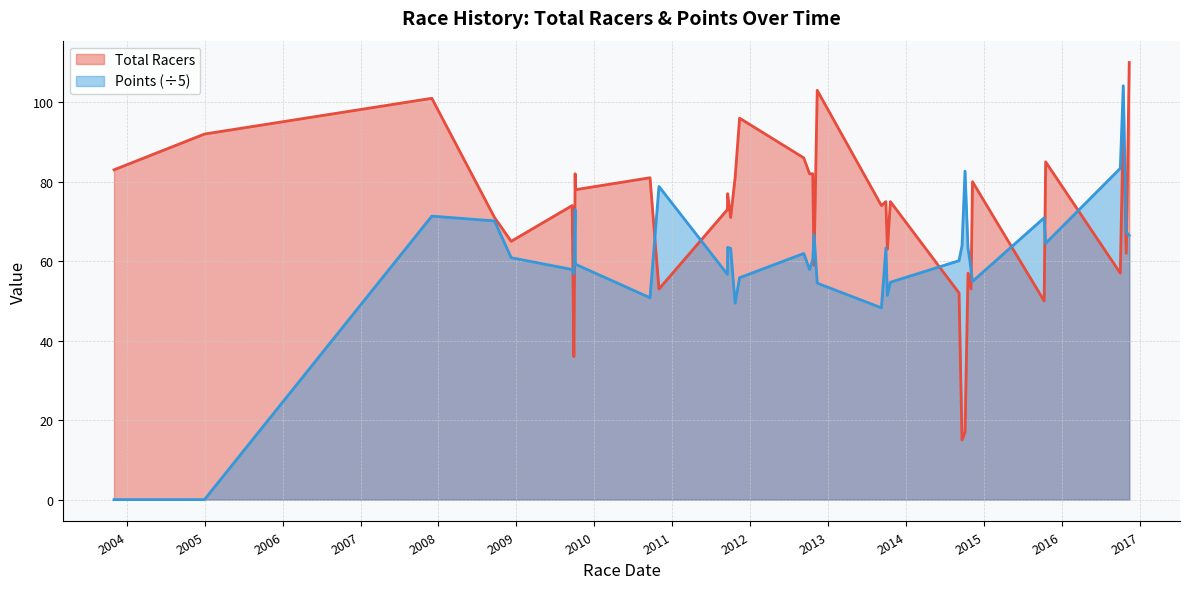

Which series has the largest total across all categories?

Total Racers